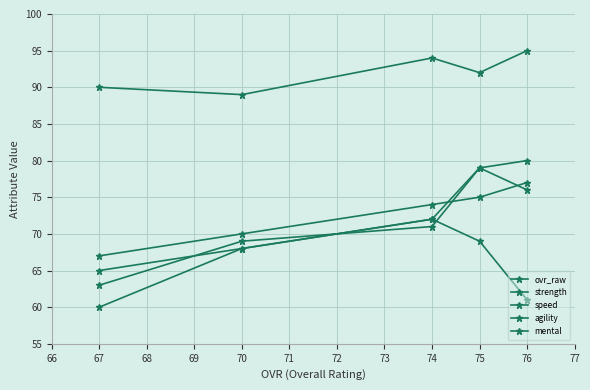

What are all the series names shown in the legend?

ovr_raw, strength, speed, agility, mental